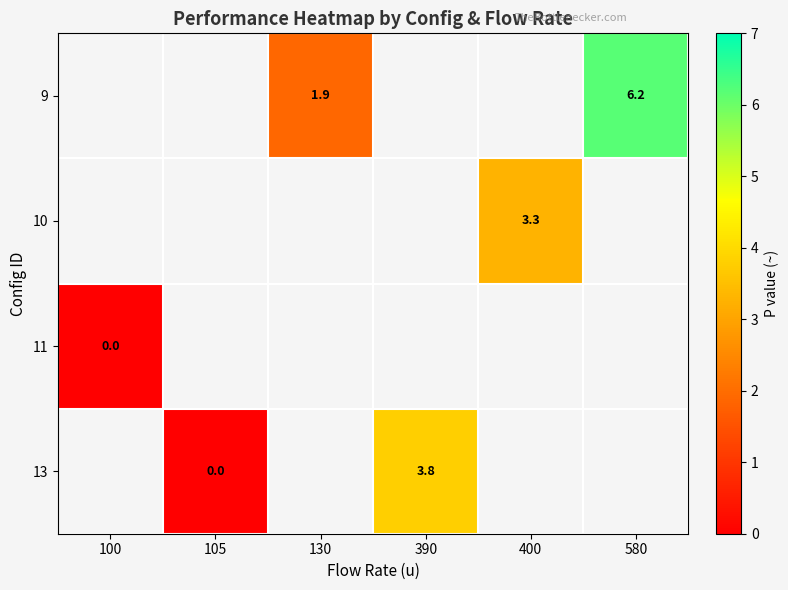

Which category has the highest value across all series?

580